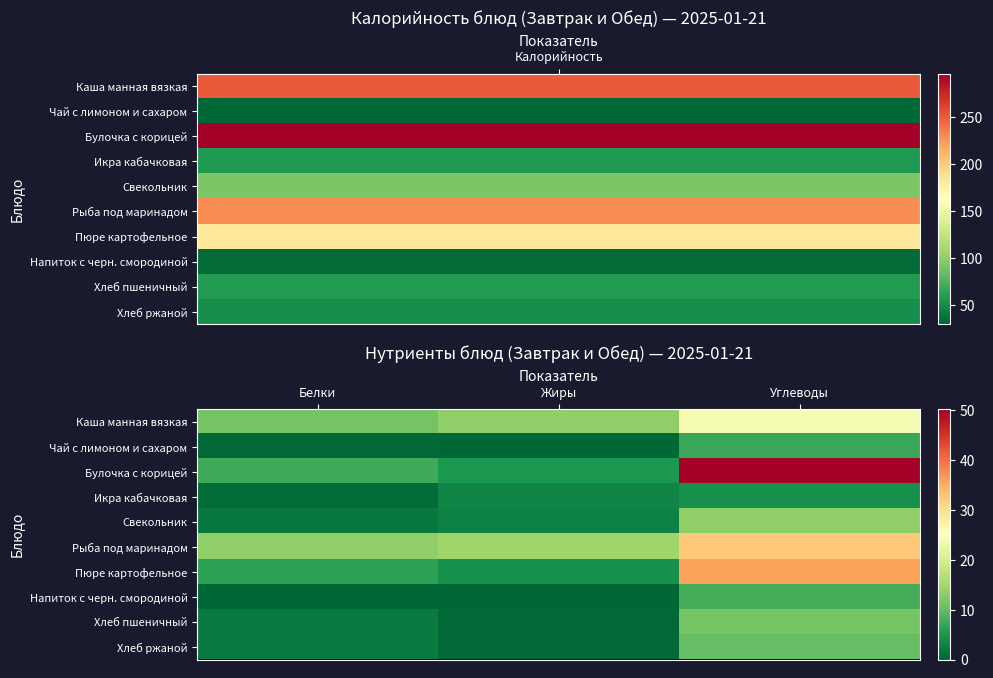

At how many categories does at least one series exceed 48?

1